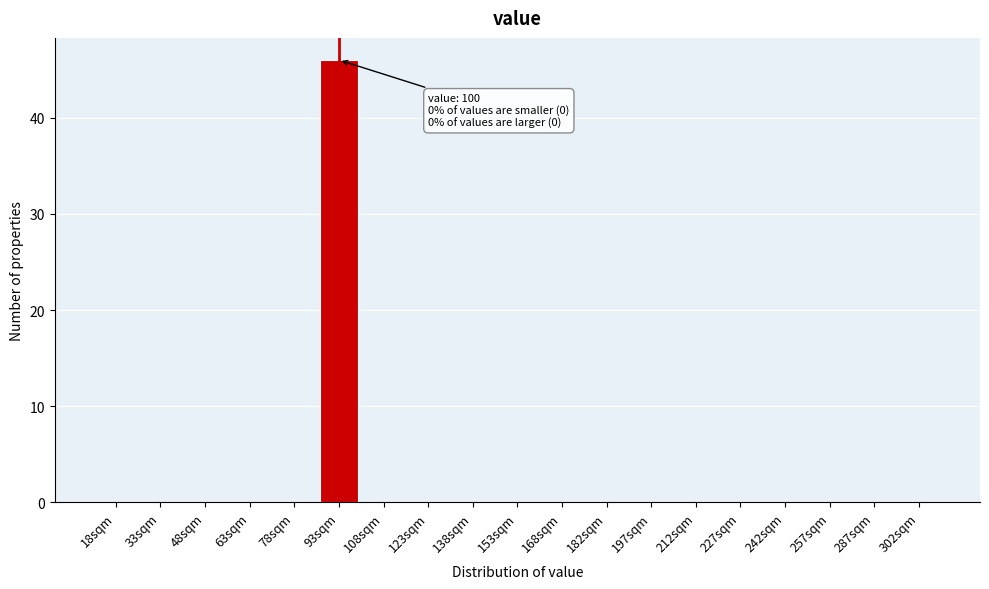

Reading left to right, list all the values displayed in this chart.

18sqm=0	33sqm=0	48sqm=0	63sqm=0	78sqm=0	93sqm=46	108sqm=0	123sqm=0	138sqm=0	153sqm=0	168sqm=0	182sqm=0	197sqm=0	212sqm=0	227sqm=0	242sqm=0	257sqm=0	287sqm=0	302sqm=0